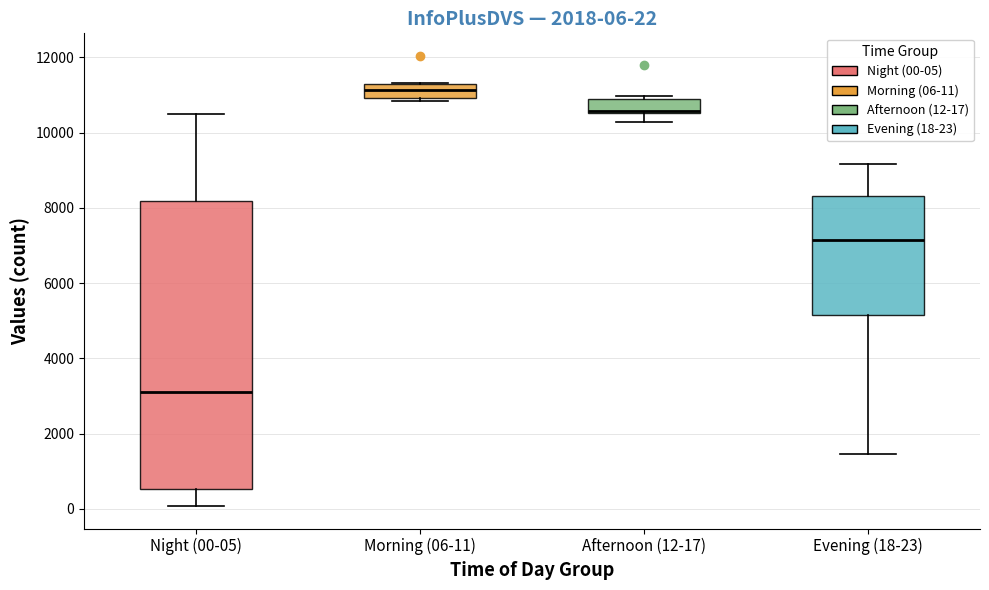

Comparing the boxes themselves (not the whiskers), which one is the tallest?

Night (00-05)